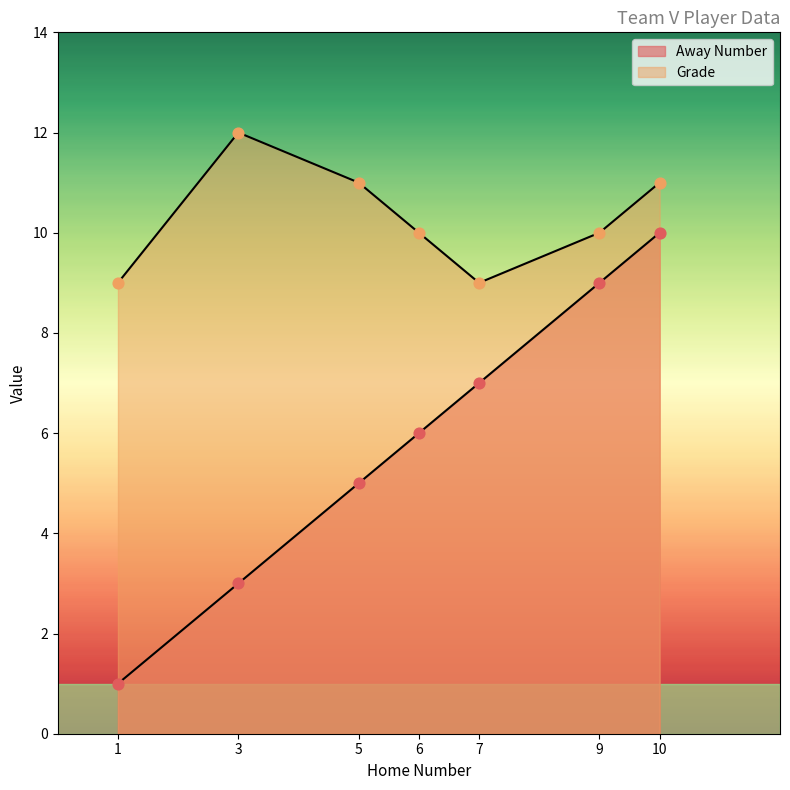

At which category is the sum across all series the highest?

10